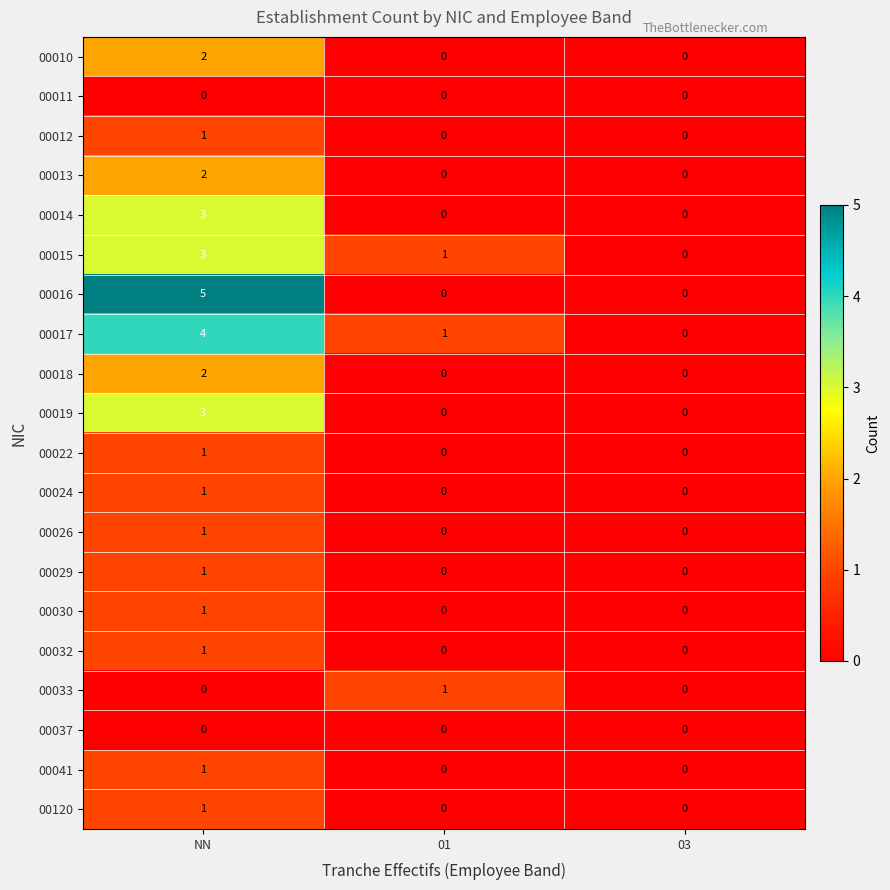

How many 00017 values are between 0 and 4?

3